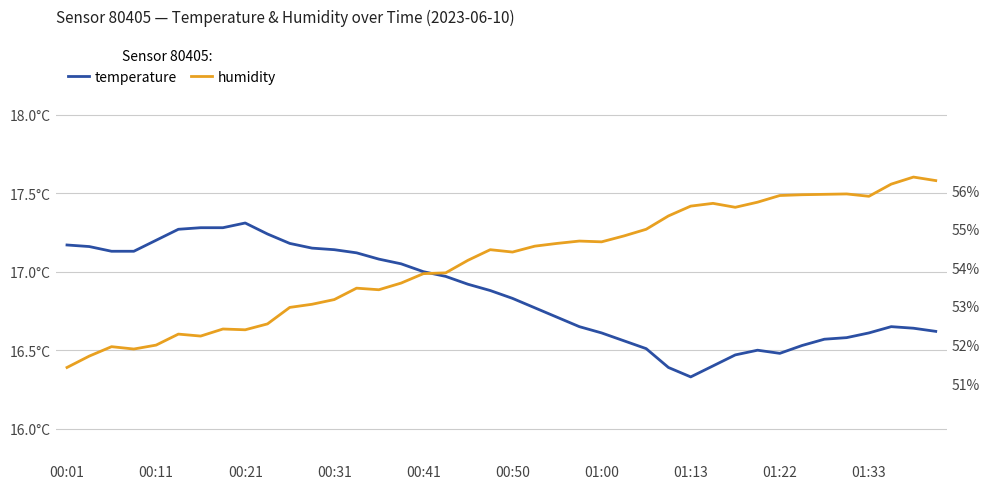

At how many categories does at least one series exceed 16?

40